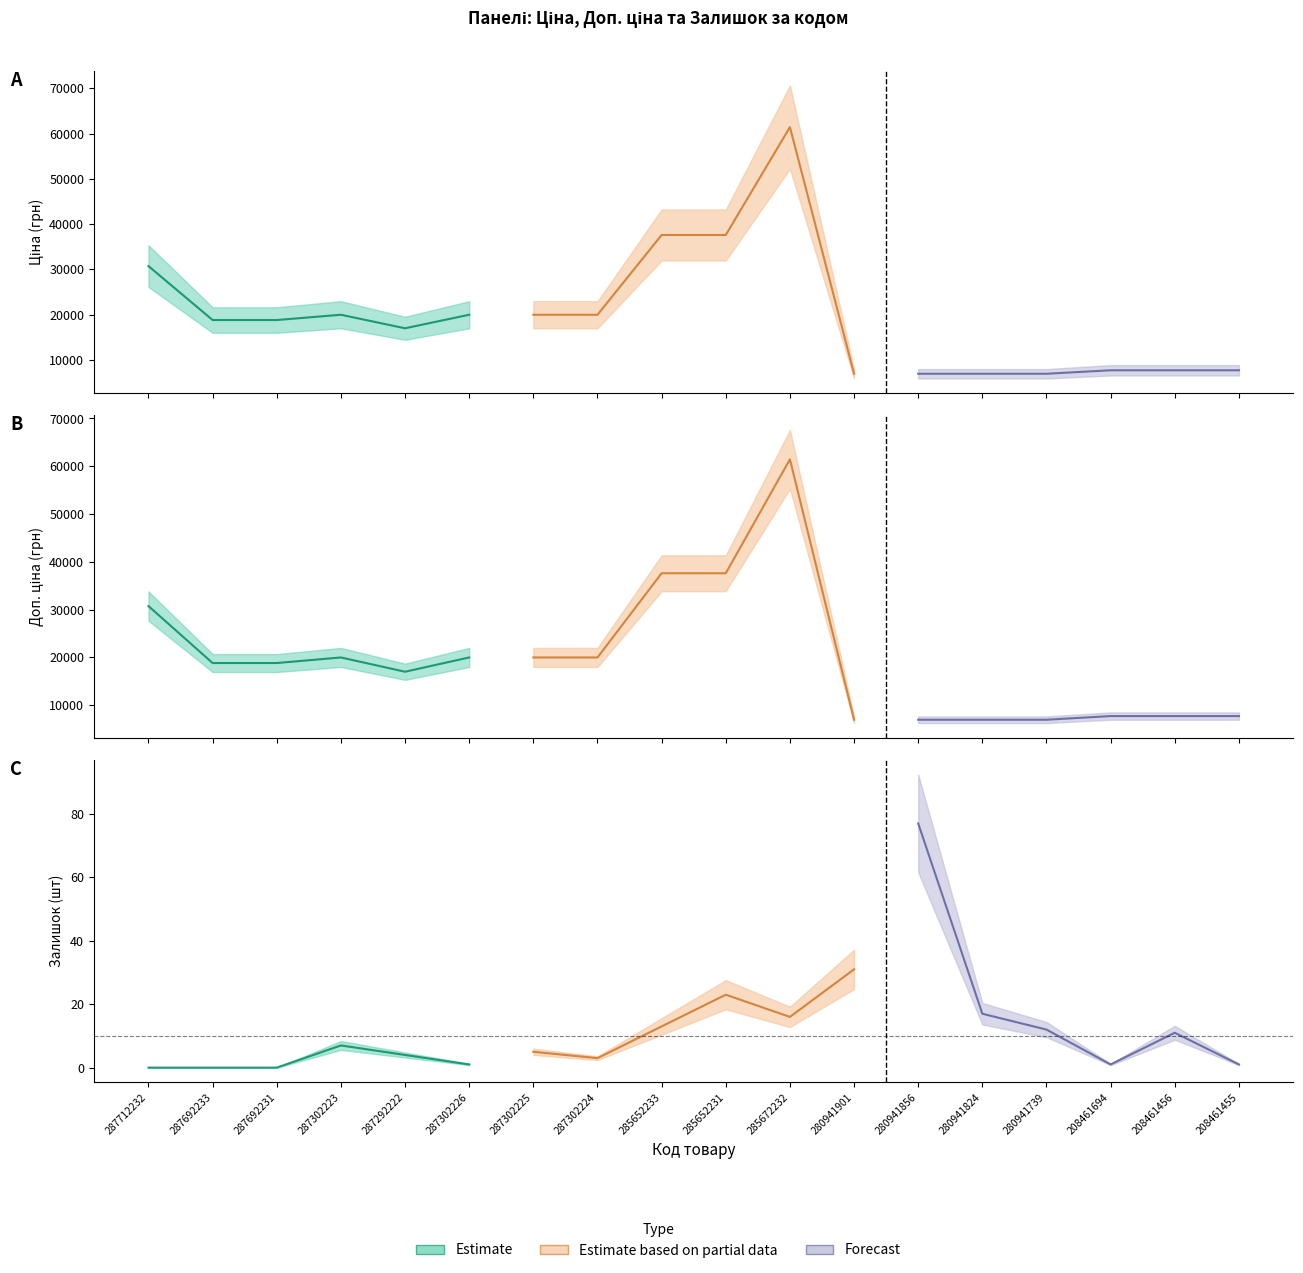

At which label is Залишок closest to 38?

280941901